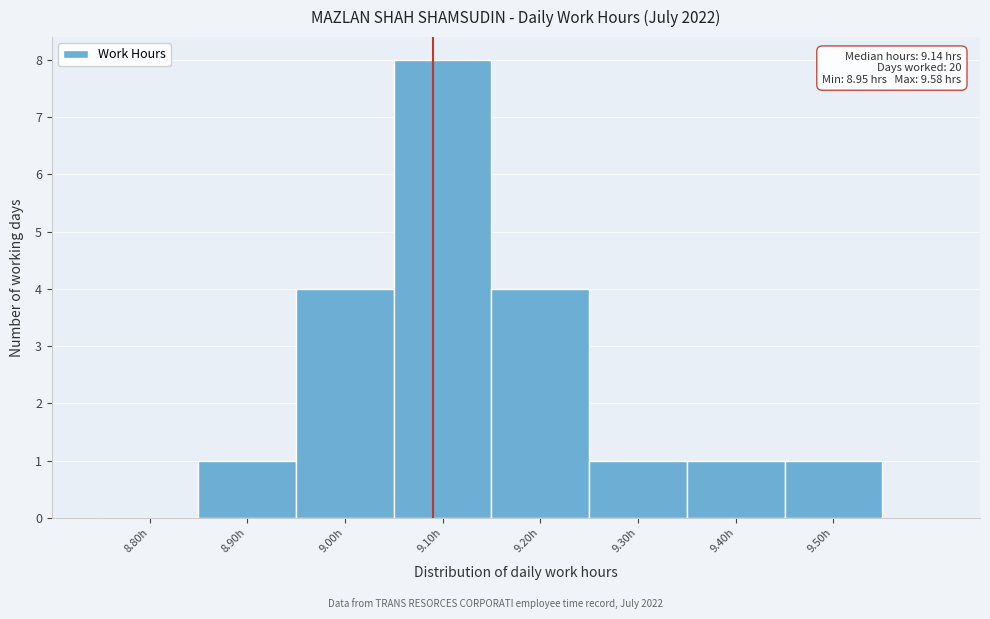

Reading right to left, list all the values displayed in this chart.

9.50h=1	9.40h=1	9.30h=1	9.20h=4	9.10h=8	9.00h=4	8.90h=1	8.80h=0